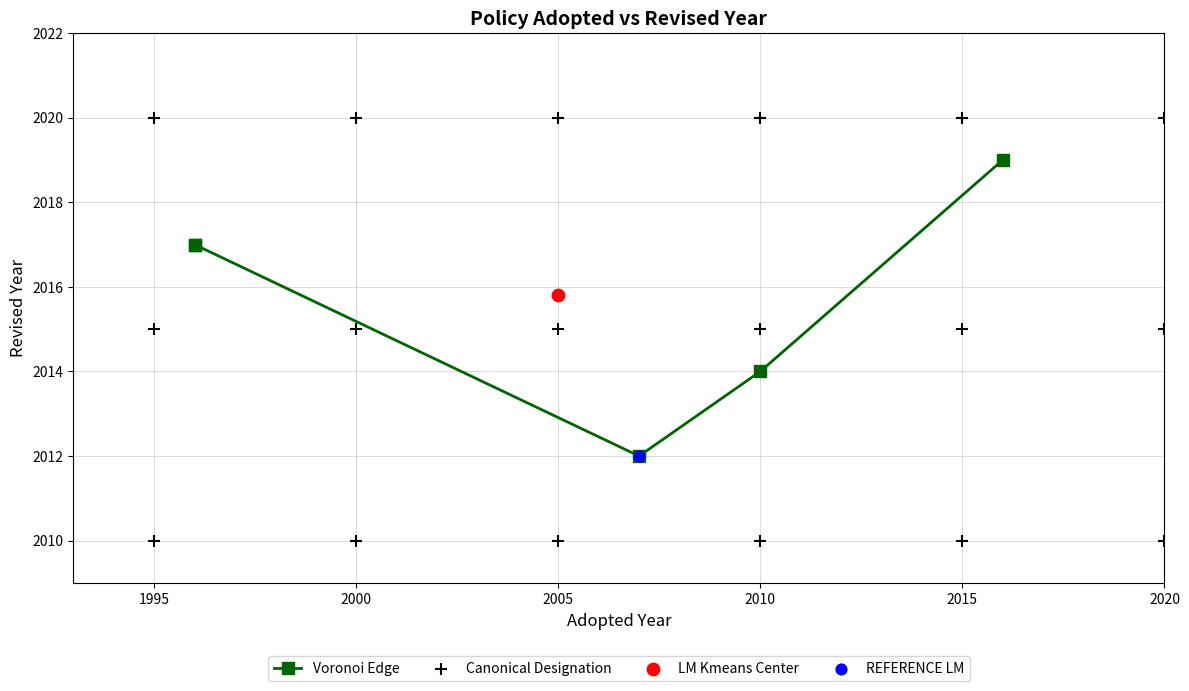

What is the change in value from 1 to 2?

-14